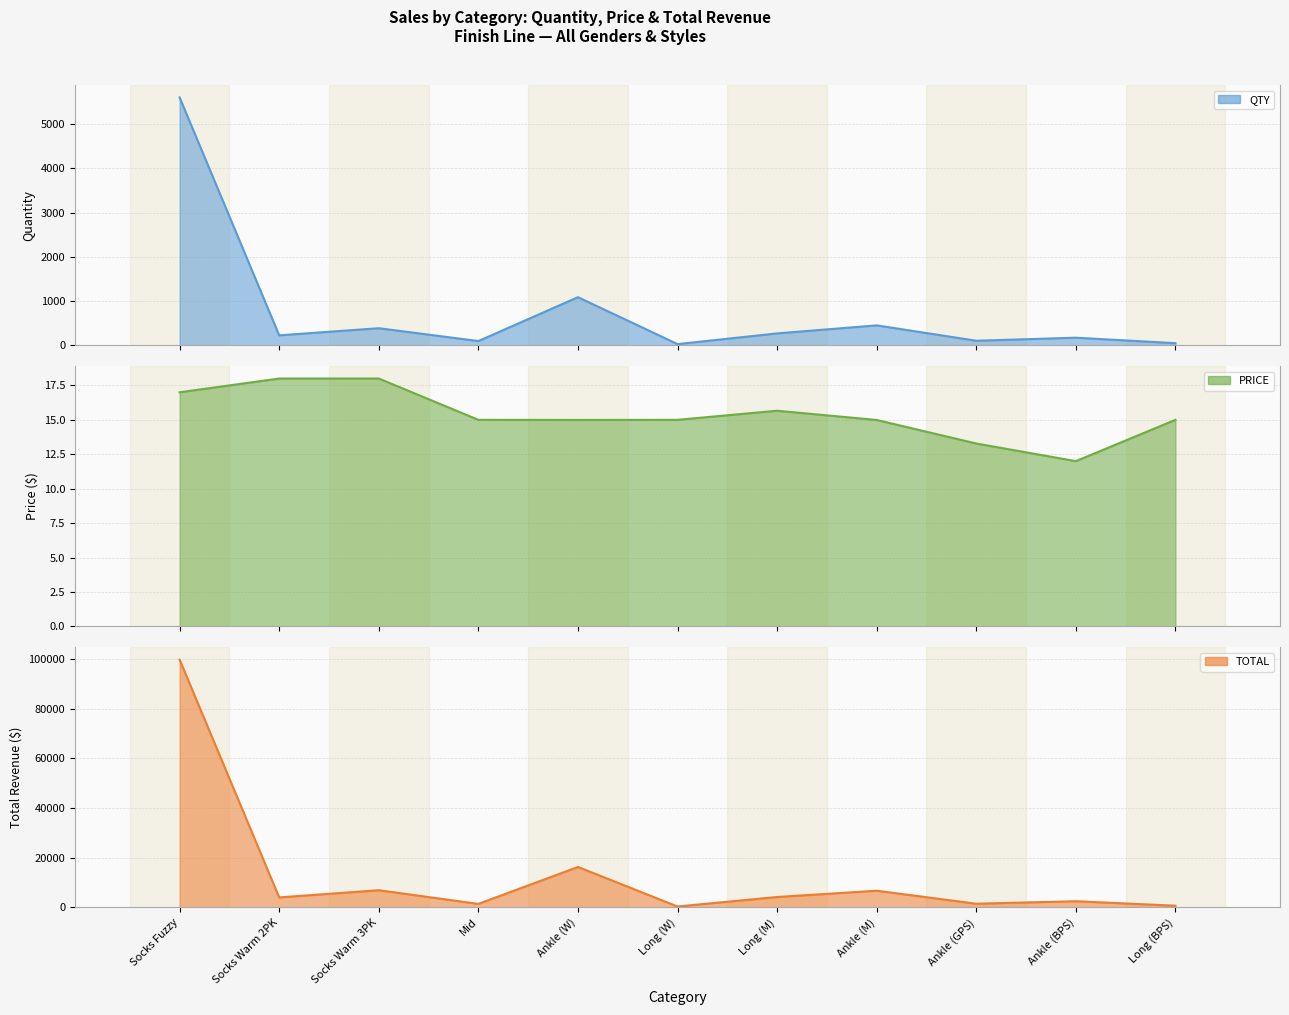

Which series changed the most between Socks Warm 2PK and Ankle (W)?

TOTAL